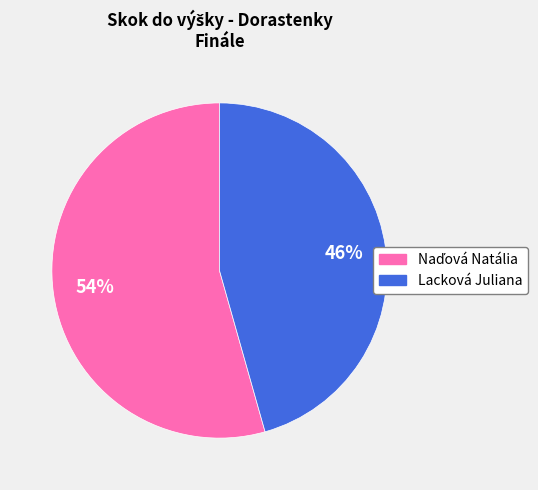

The Lacková Juliana slice represents 55% of the pie. True or false?

False